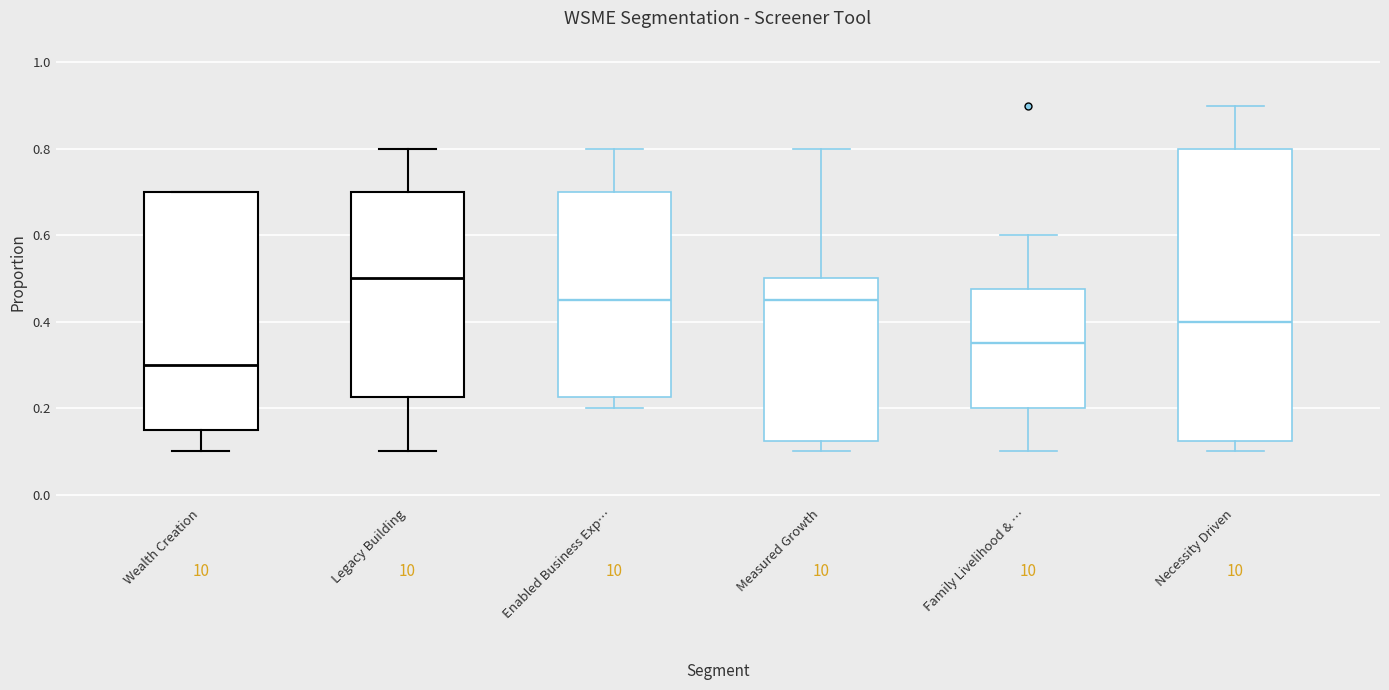

Where is the lower edge of the box for Family Livelihood & … on the y-axis? The values are not printed on the chart, so give them approximately, as read against the axis.

0.20